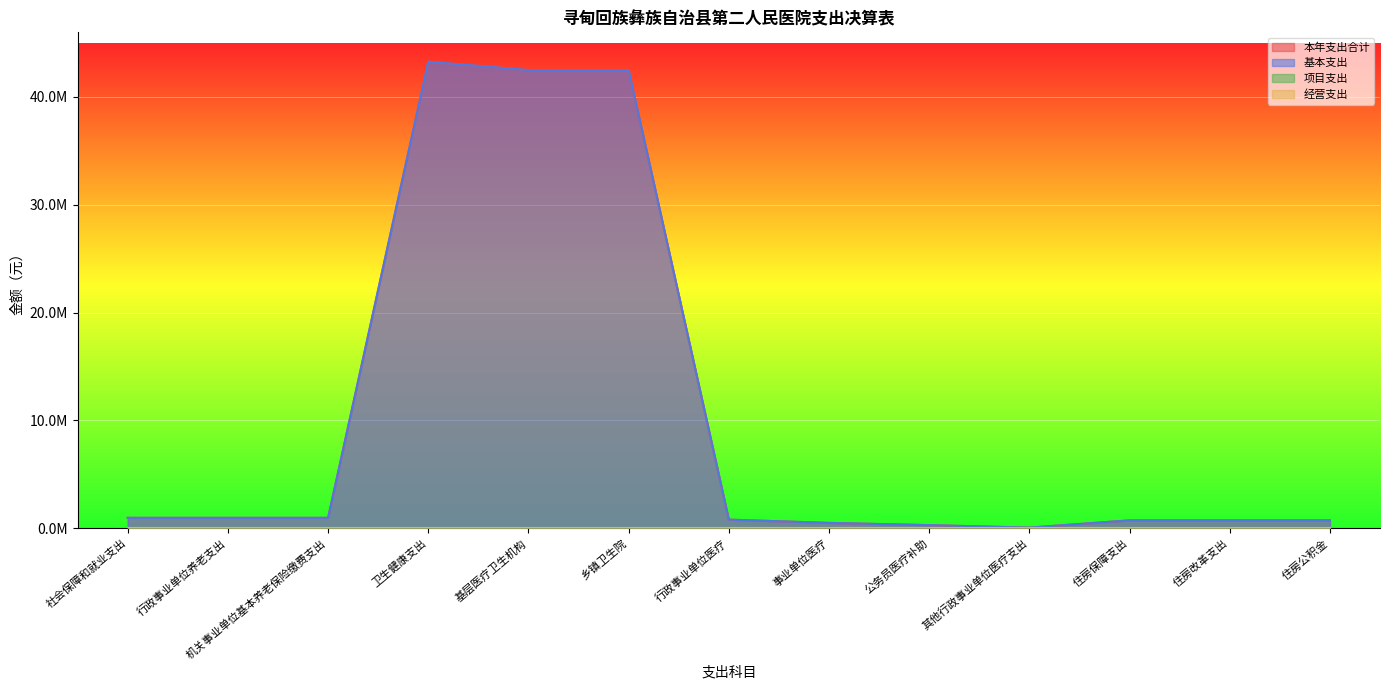

What is the lowest value of the 基本支出 series?

36254.3